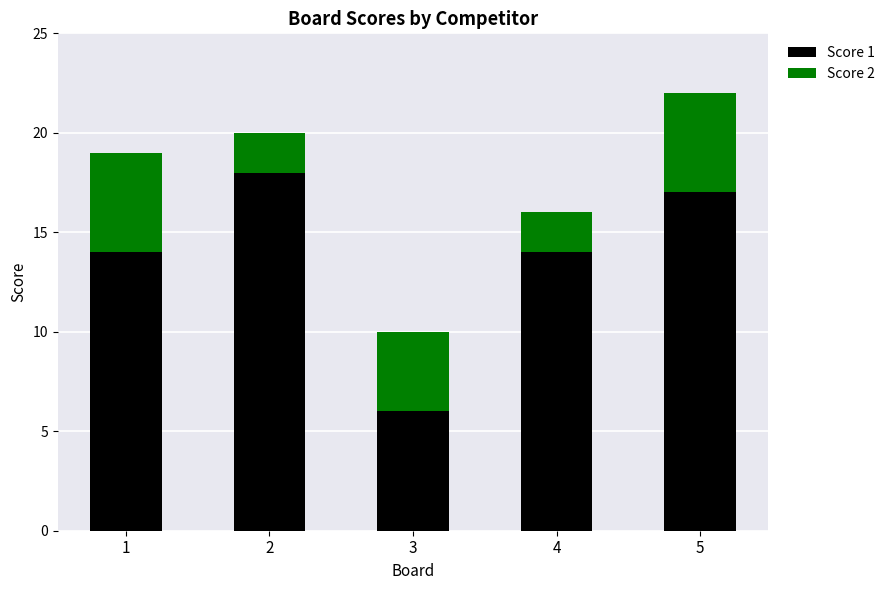

Reading right to left, what are the values for Score 1?

17	14	6	18	14